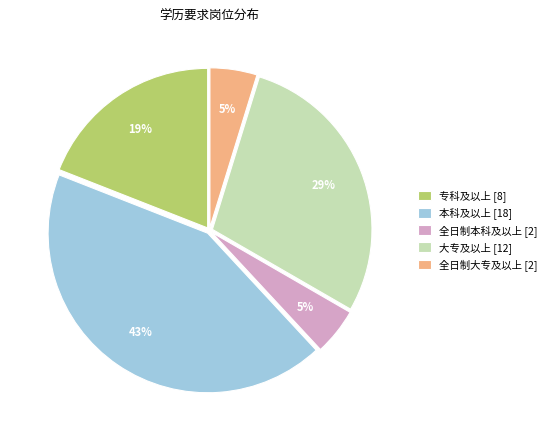

What is the largest slice in the pie chart?

本科及以上 [18]